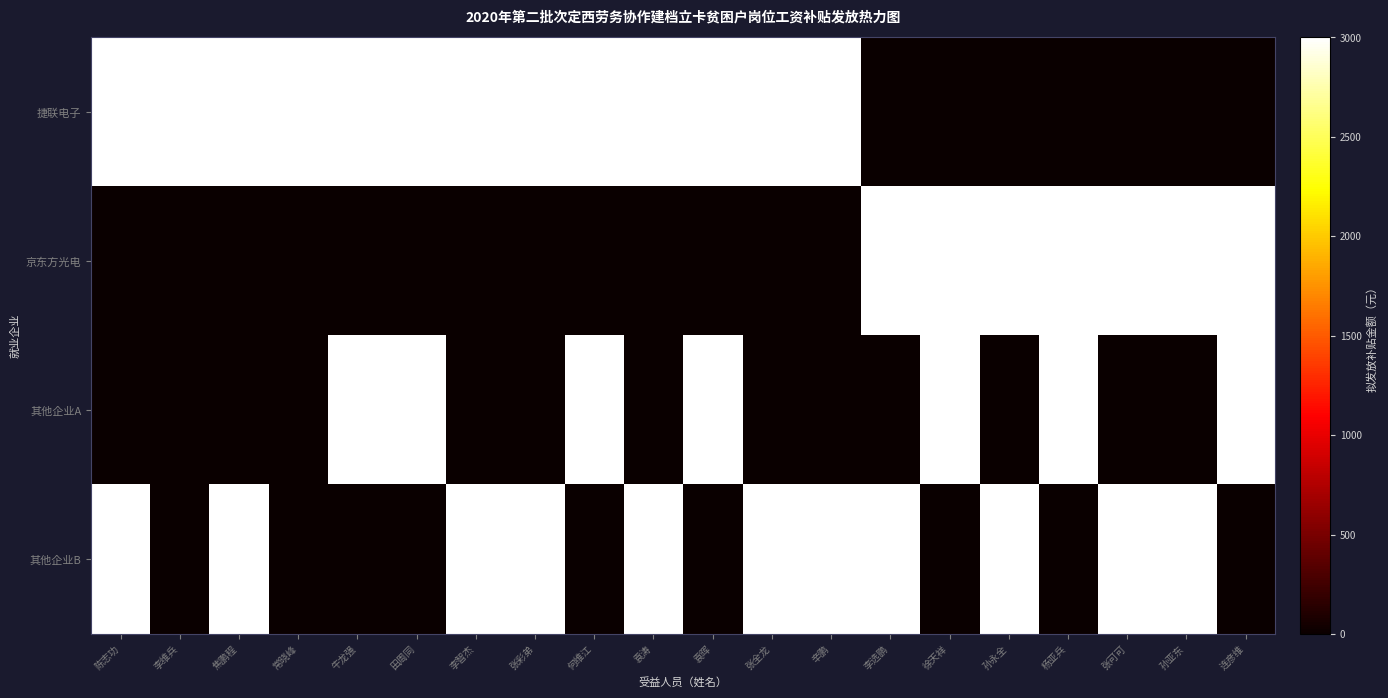

True or false: 其他企业B has a value of 3000 at 李选鹏.

True